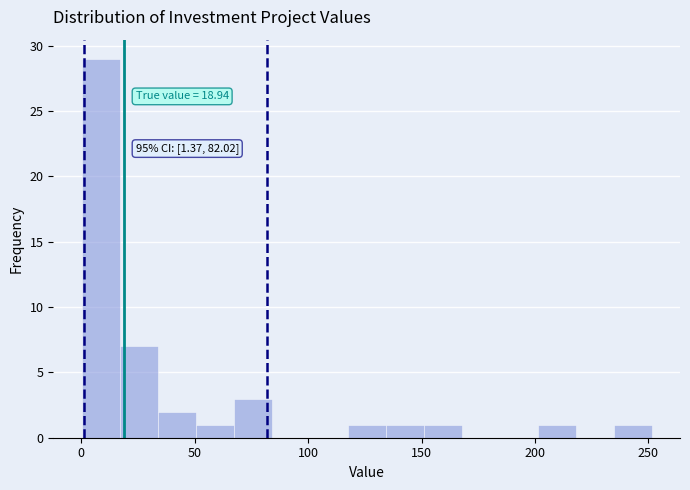

Read against the x-axis, roughly where is the centre of the tallest bar?

10